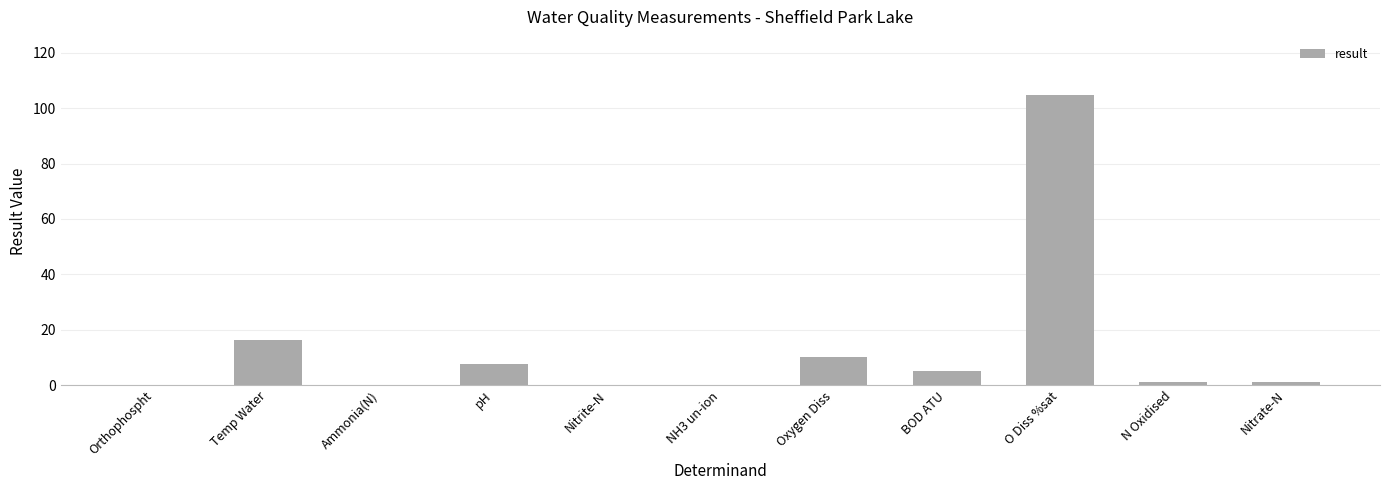

At which category does the chart reach its peak across all series?

O Diss %sat